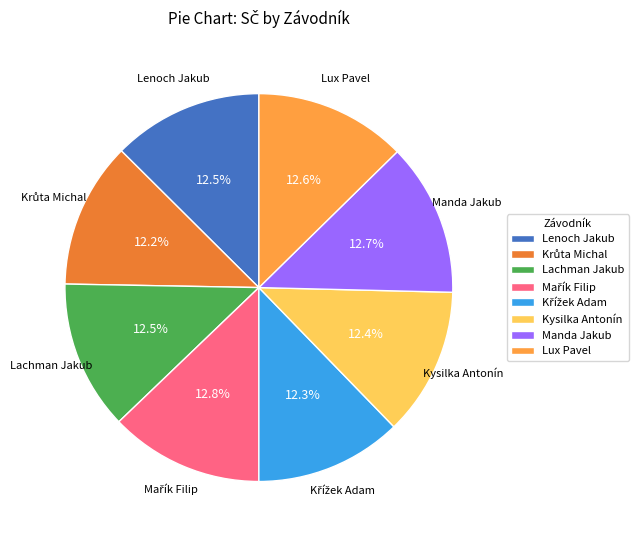

Is there a majority slice in this chart?

No